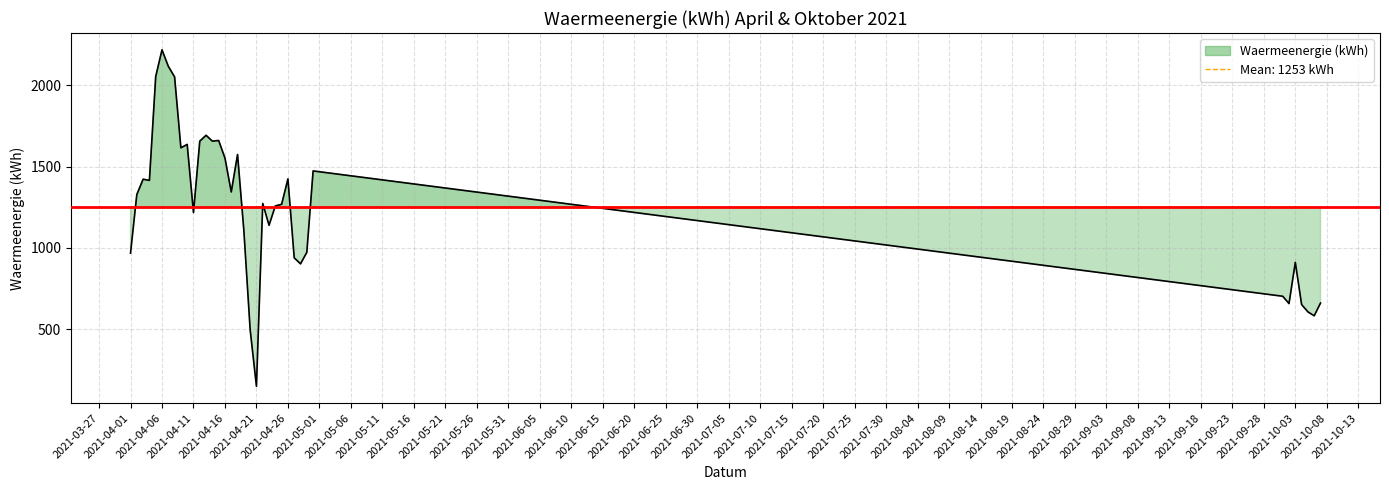

What is the maximum value shown in the chart?

2217